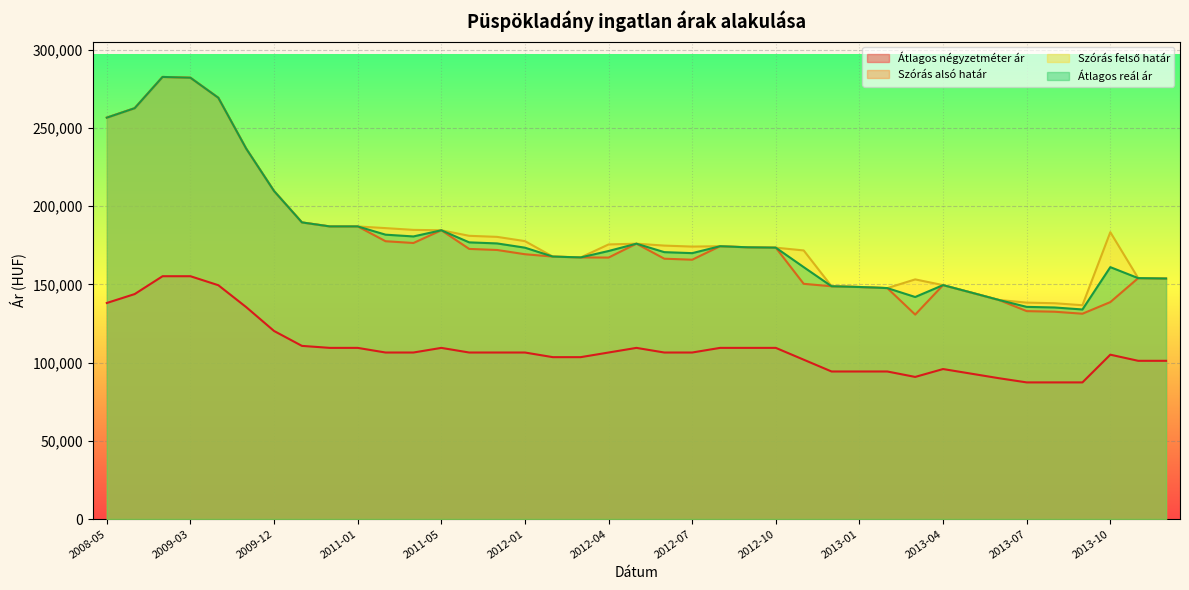

What position from the right is 2012-12?

13